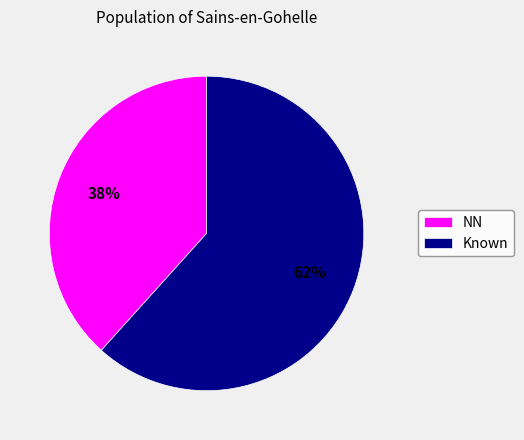

To the nearest percent, what percentage of the pie is NN?

38%